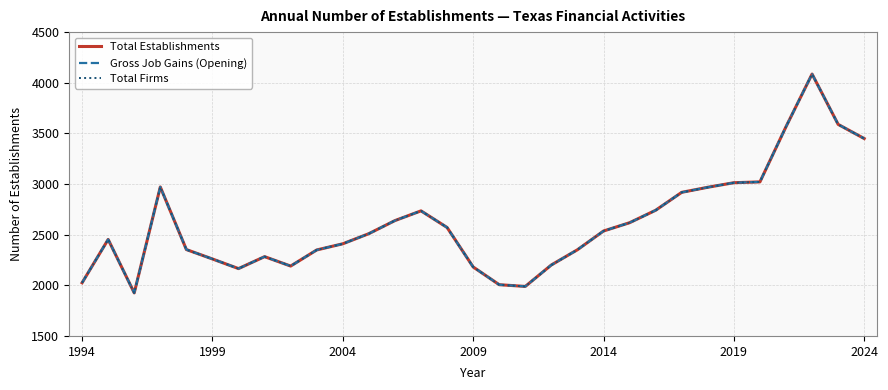

Does the chart have visible grid lines?

Yes